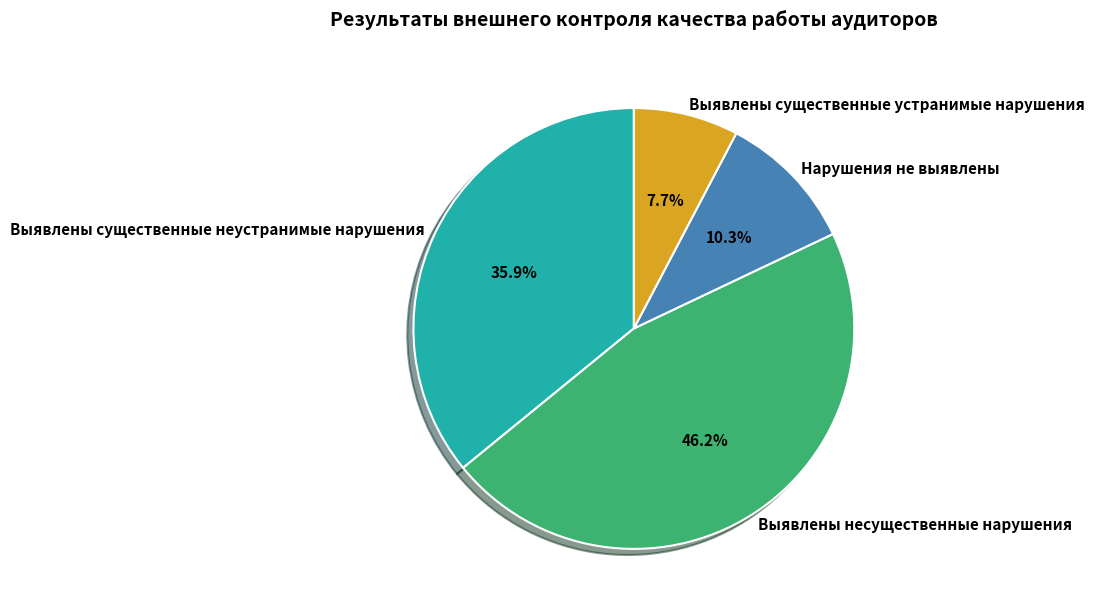

Do Выявлены существенные неустранимые нарушения and Нарушения не выявлены together represent more than half of the pie?

No